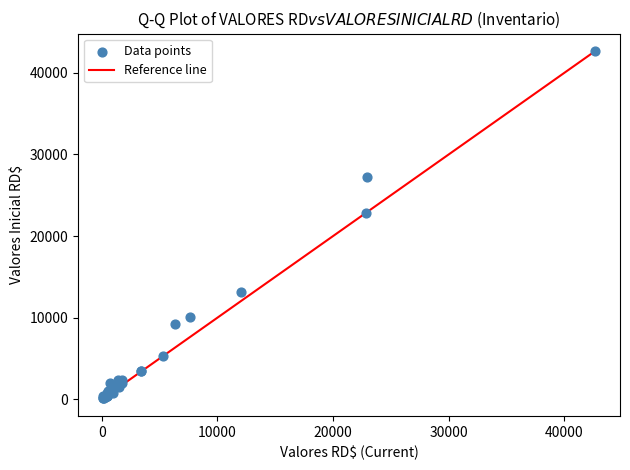

What Y value in the scatter plot is closest to 21397?

22839.0